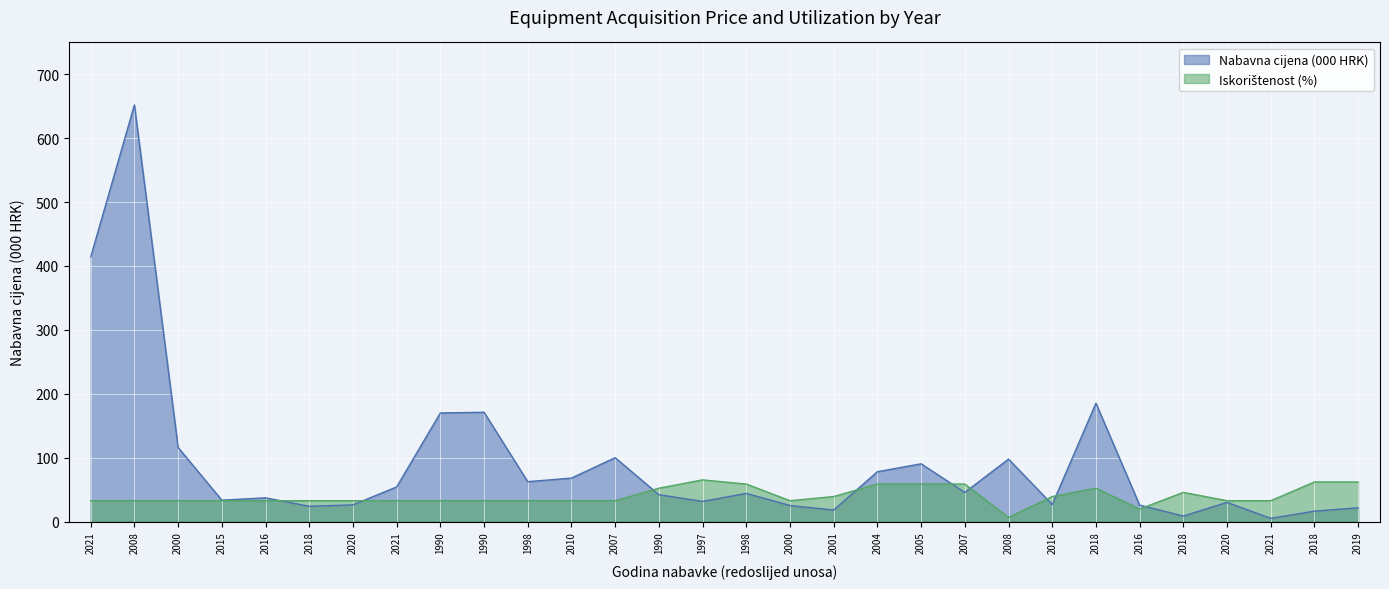

Rank the series by their maximum value, from lowest to highest.

Iskorištenost (%), Nabavna cijena (000 HRK)